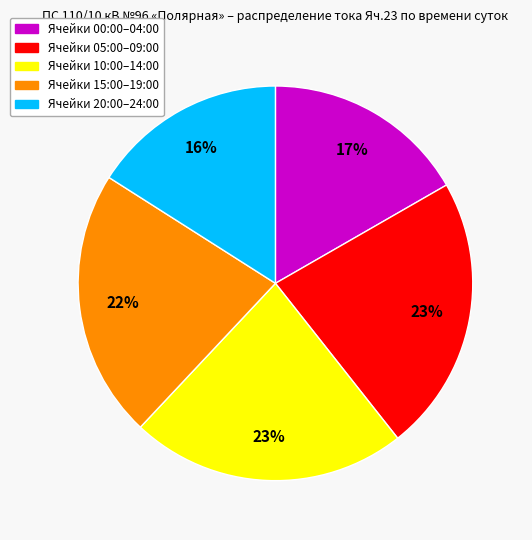

To the nearest percent, what is the difference between the largest and smallest slice percentages?

7%